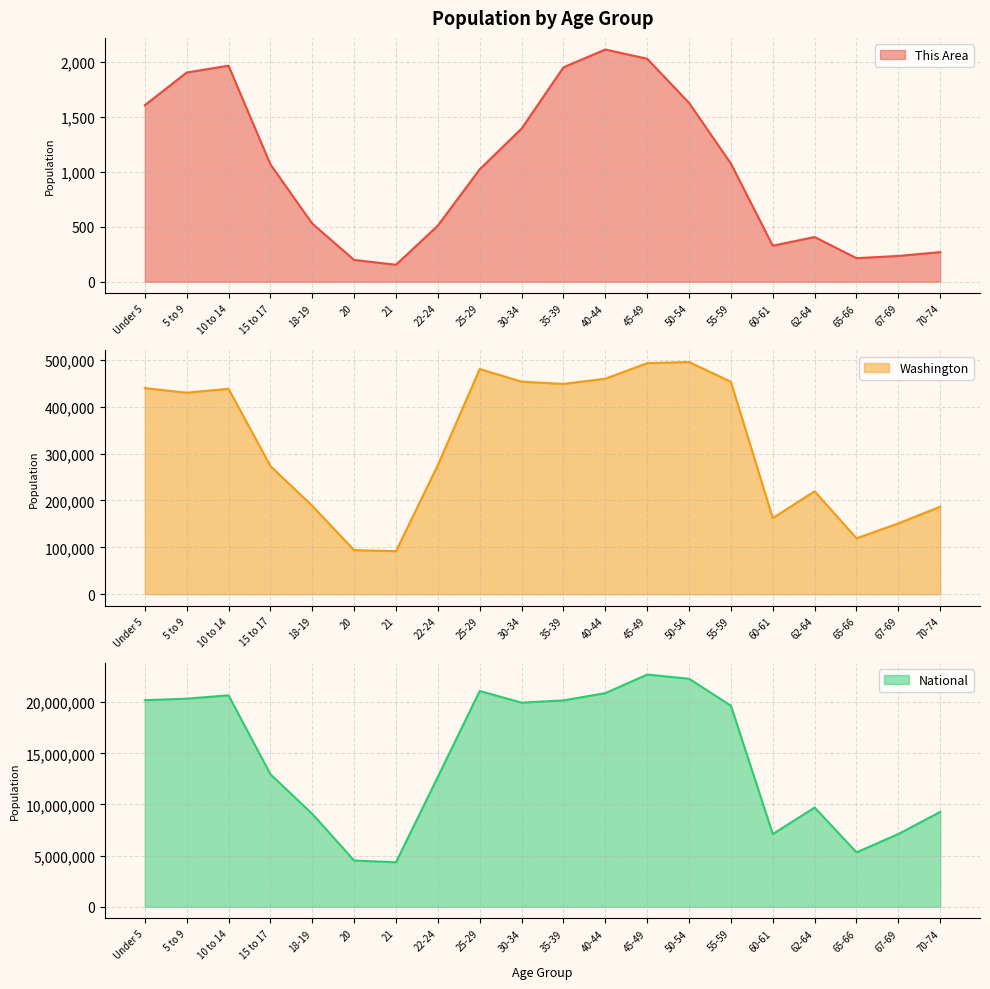

Reading left to right, list all the values displayed in this chart.

This Area: 1603	1900	1962	1066	528	198	154	510	1021	1391	1947	2109	2025	1624	1073	327	406	214	234	269
Washington: 439657	429877	438233	273587	188541	94086	91883	275543	480398	453383	448607	459698	492909	495296	453078	162454	219633	119417	151057	186746
National: 20201362	20348657	20677194	12954254	9086089	4519129	4354294	12712576	21101849	19962099	20179642	20890964	22708591	22298125	19664805	7113727	9704197	5319902	7115361	9278166